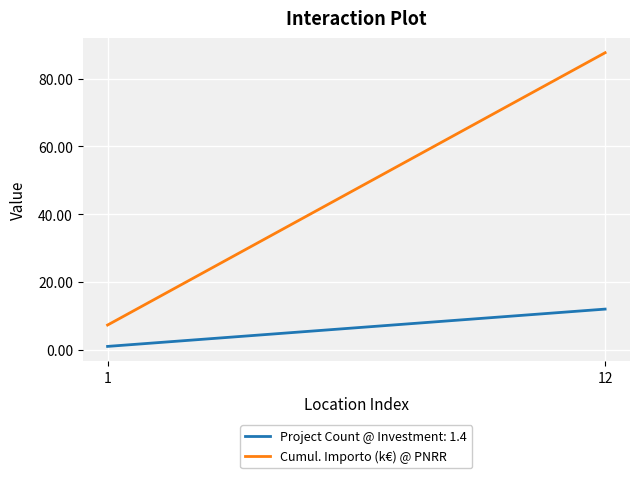

List the series in order of their peak value, lowest first.

Project Count @ Investment: 1.4, Cumul. Importo (k€) @ PNRR